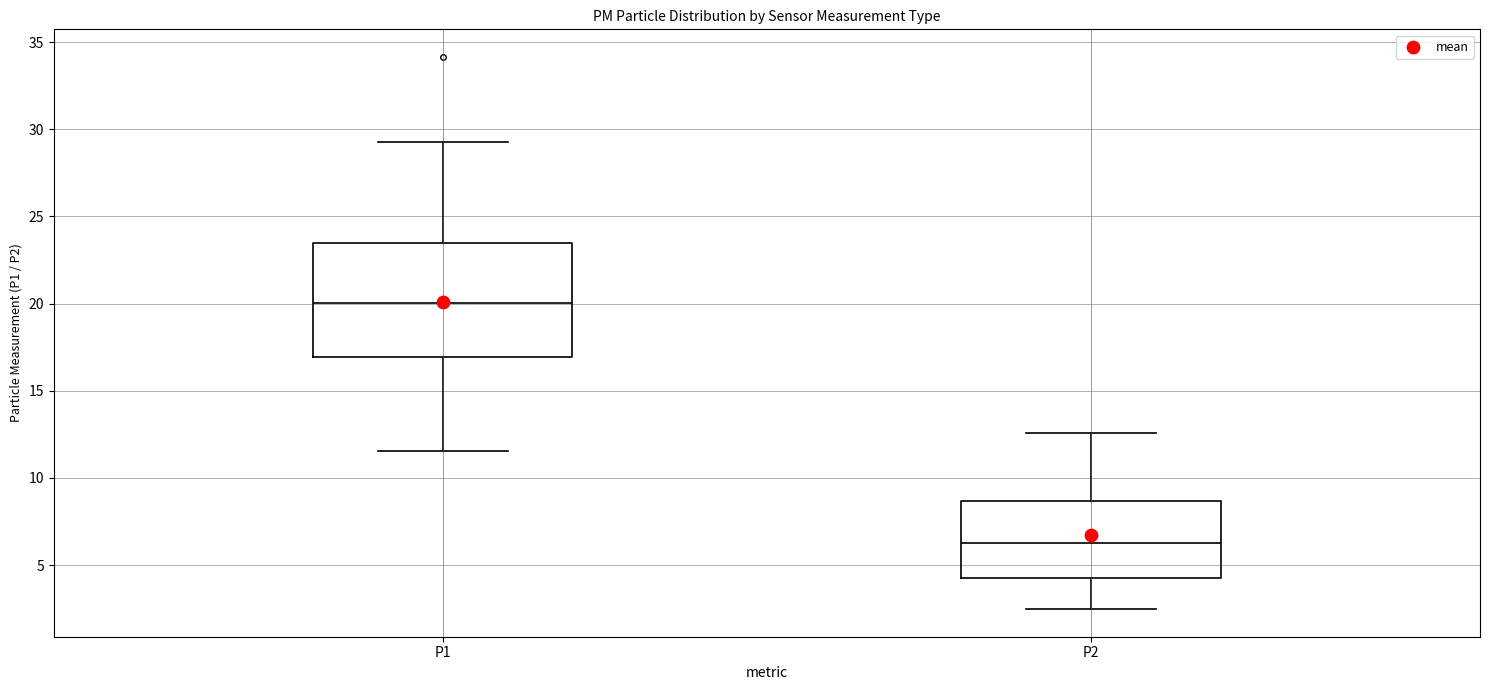

Where does the upper whisker of the box for P2 end on the y-axis? The values are not printed on the chart, so give them approximately, as read against the axis.

12.5